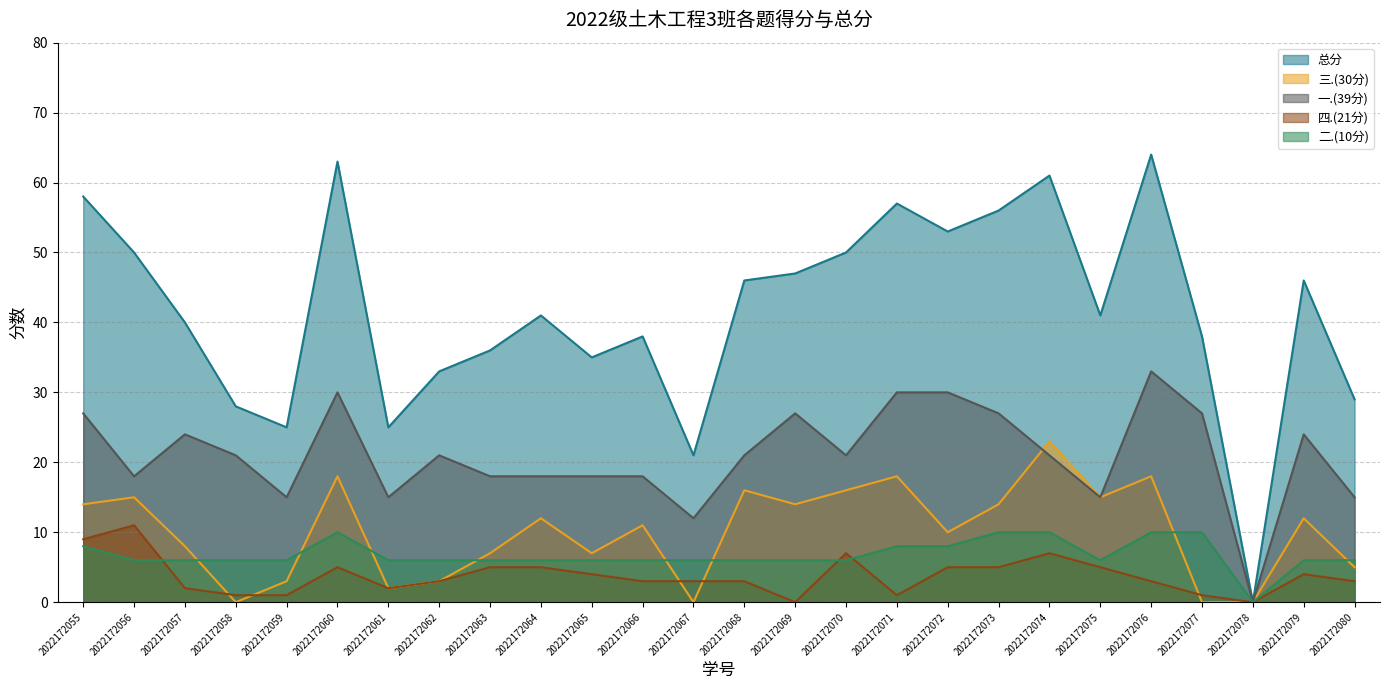

In 一.(39分), how many points are higher than both neighbors (excluding endpoints)?

6